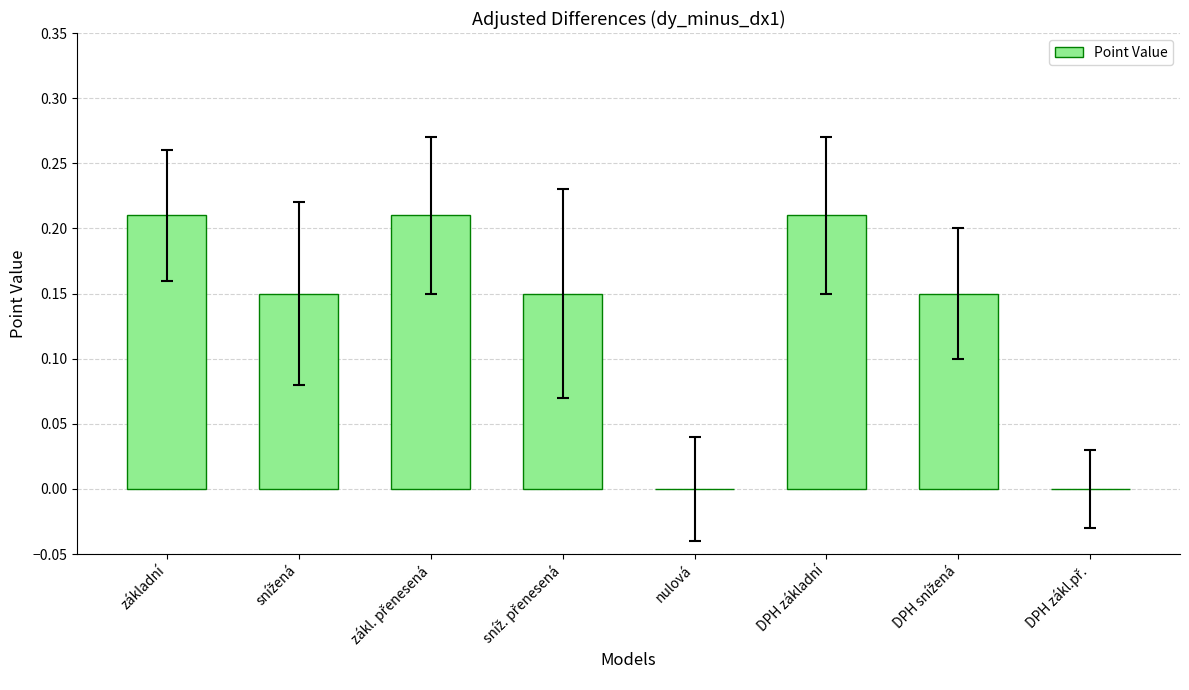

The value at nulová is 0.0. True or false?

True